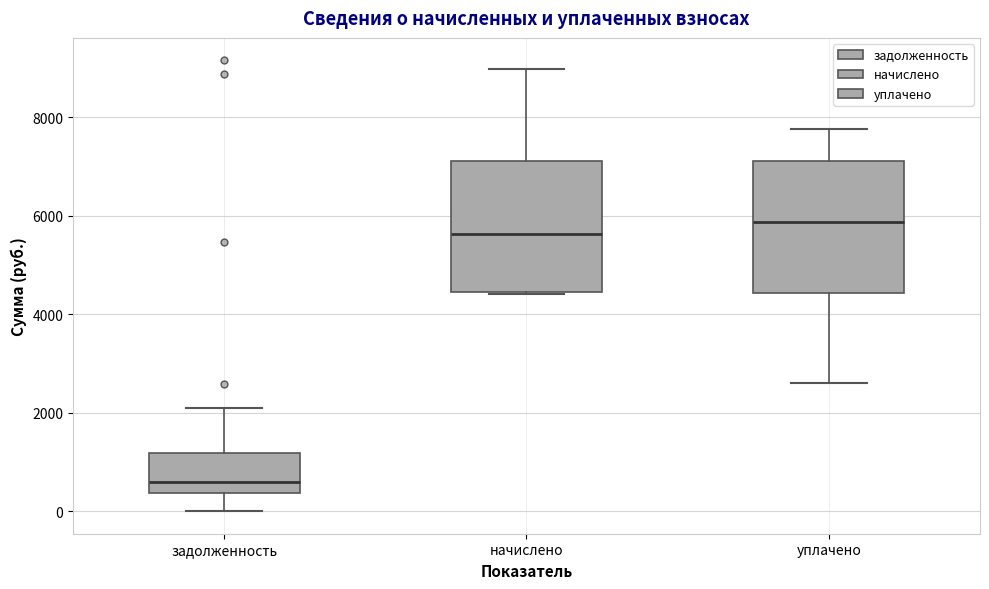

Which box has the lowest median line?

задолженность